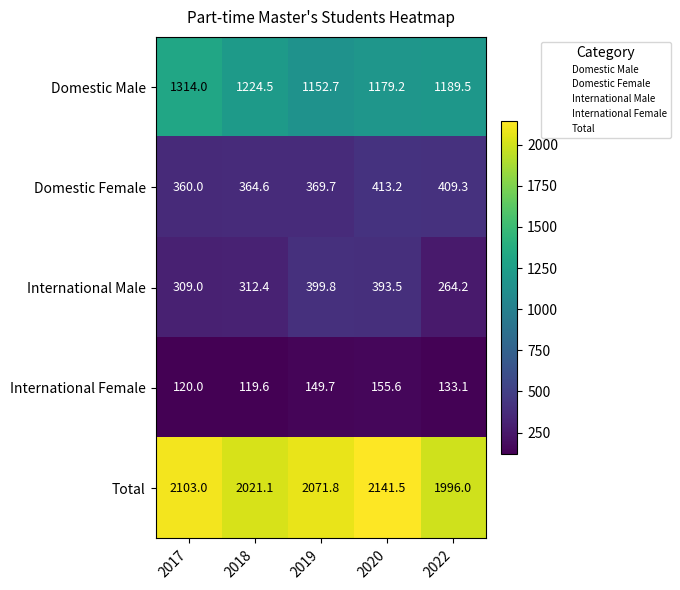

Reading left to right, extract all data points from this chart.

Domestic Male: 2017=1314.0	2018=1224.5	2019=1152.7	2020=1179.2	2022=1189.5
Domestic Female: 2017=360.0	2018=364.6	2019=369.7	2020=413.2	2022=409.3
International Male: 2017=309.0	2018=312.4	2019=399.8	2020=393.5	2022=264.2
International Female: 2017=120.0	2018=119.6	2019=149.7	2020=155.6	2022=133.1
Total: 2017=2103.0	2018=2021.1	2019=2071.8	2020=2141.5	2022=1996.0